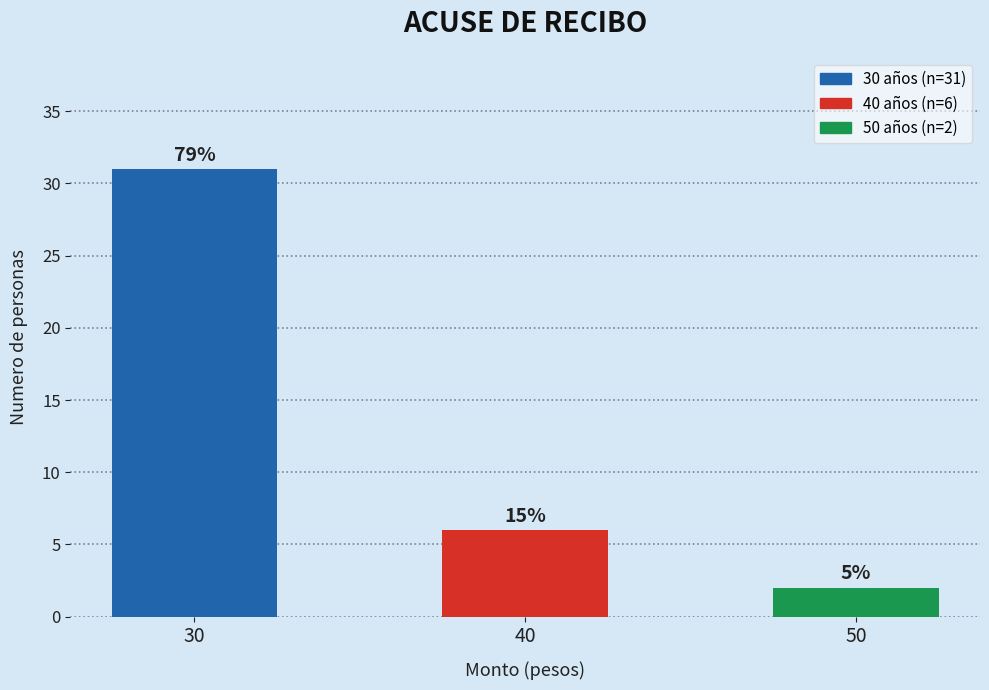

Which label corresponds to the smallest value in the chart?

50